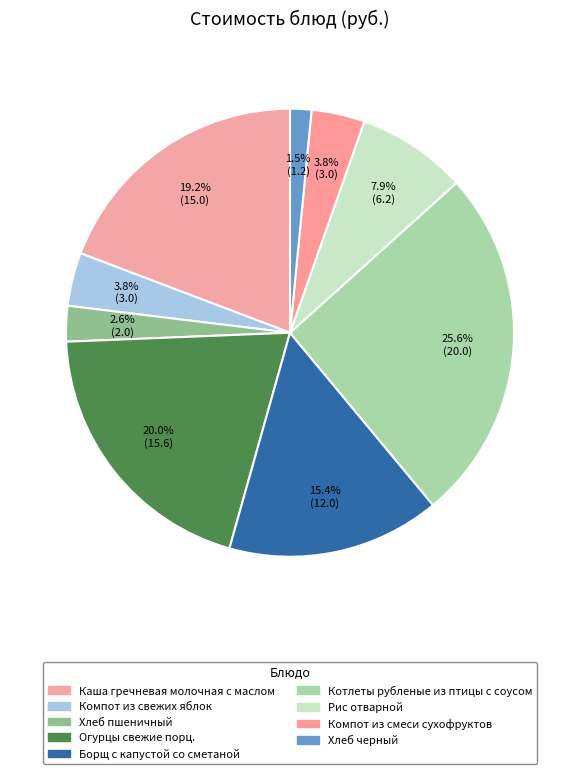

Which category has the biggest portion of the pie?

Котлеты рубленые из птицы с соусом